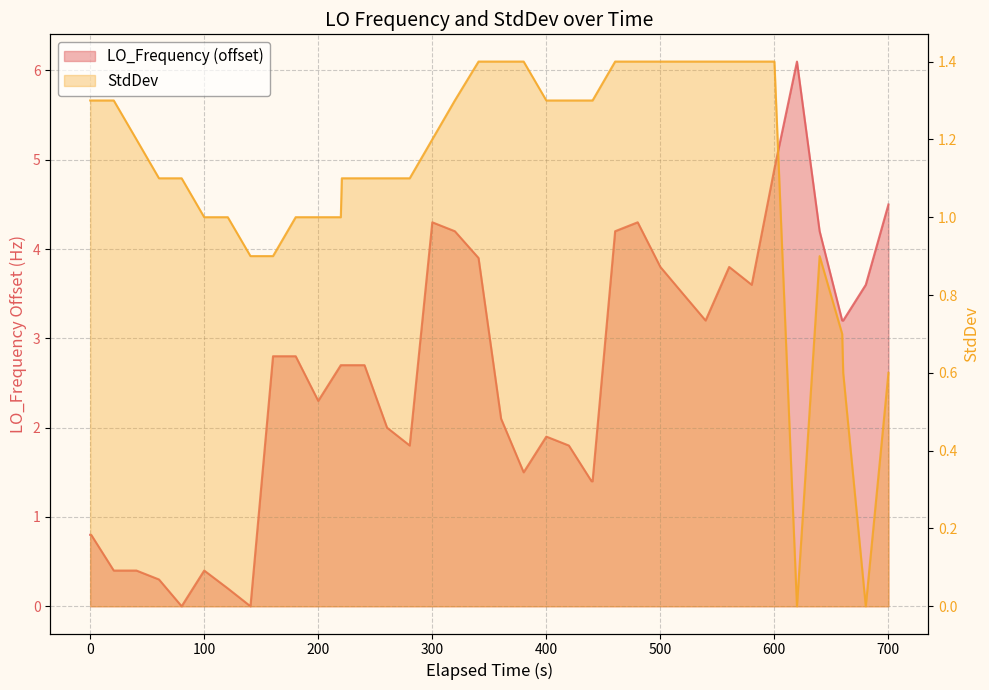

How many intersections are there between StdDev and LO_Frequency?

1